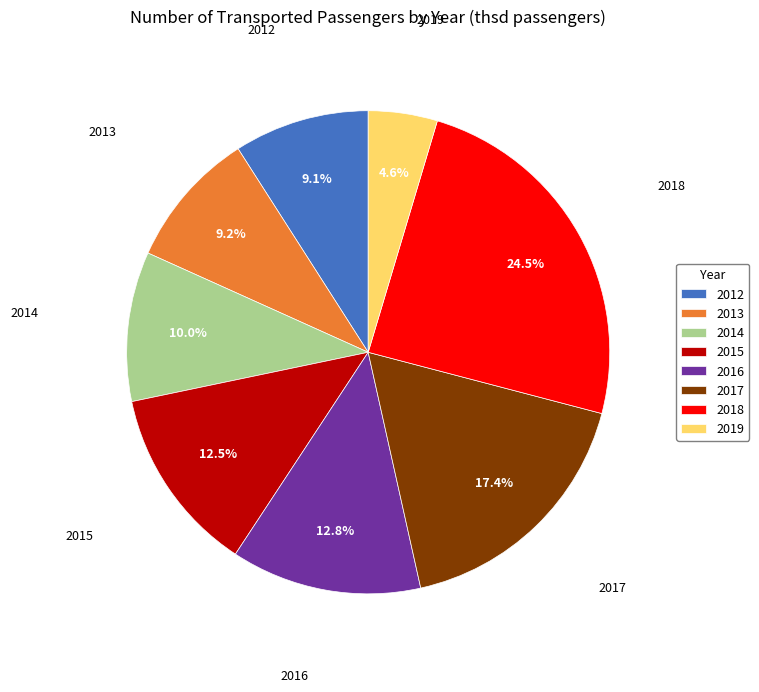

What portion of the pie excludes 2019?

95.4%